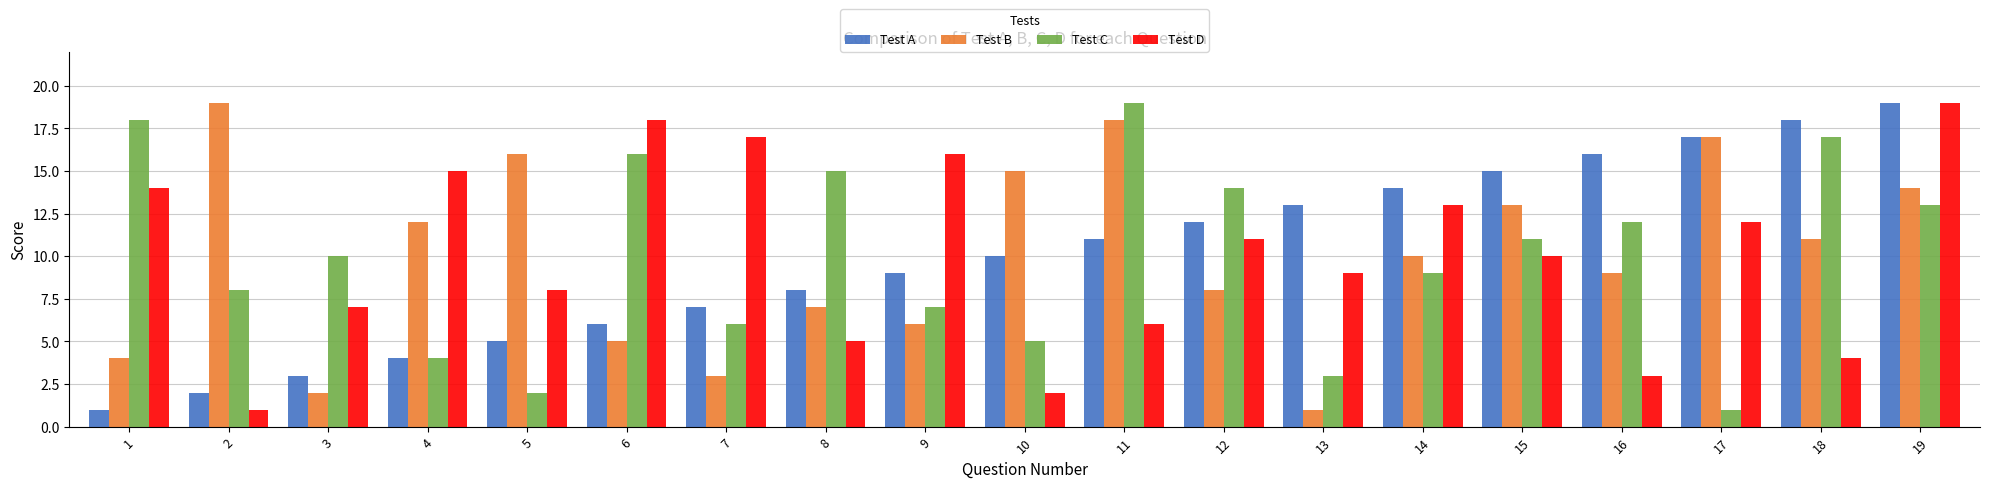

Rank the categories by Test B value from lowest to highest.

13, 3, 7, 1, 6, 9, 8, 12, 16, 14, 18, 4, 15, 19, 10, 5, 17, 11, 2